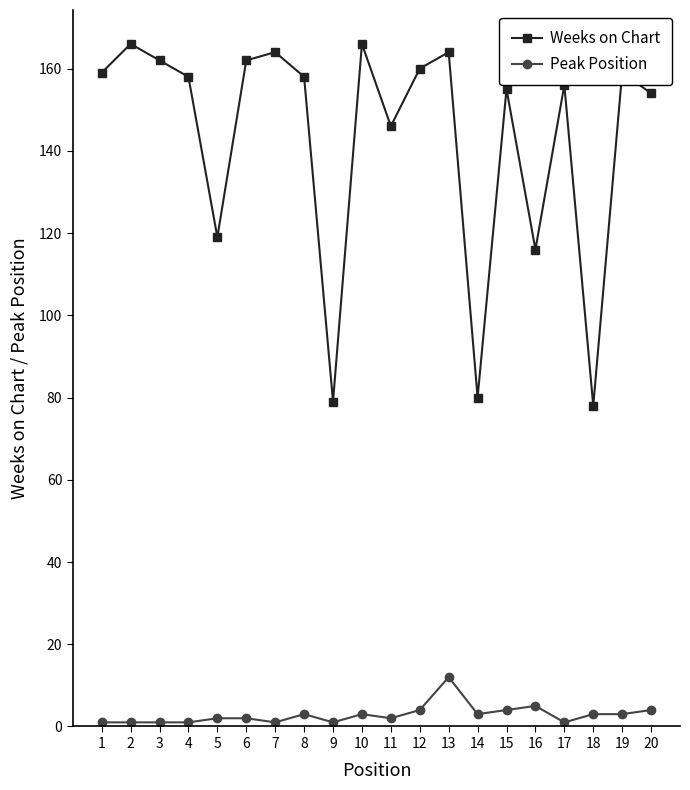

Is it true that Weeks on Chart equals 158 at 8?

True